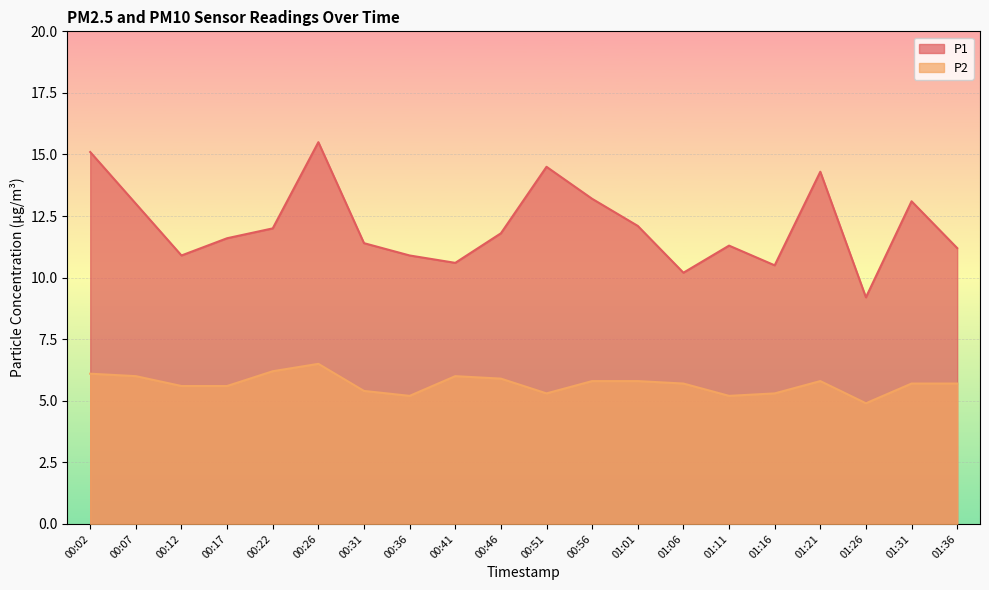

Does the chart display data point markers on the line(s)?

No